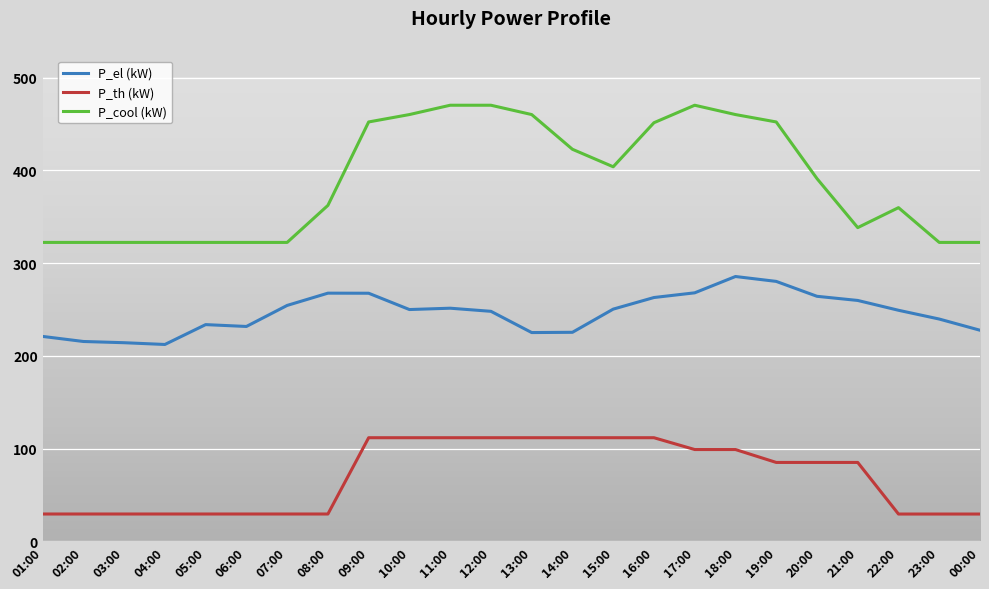

List the series in order of their peak value, lowest first.

P_th (kW), P_el (kW), P_cool (kW)